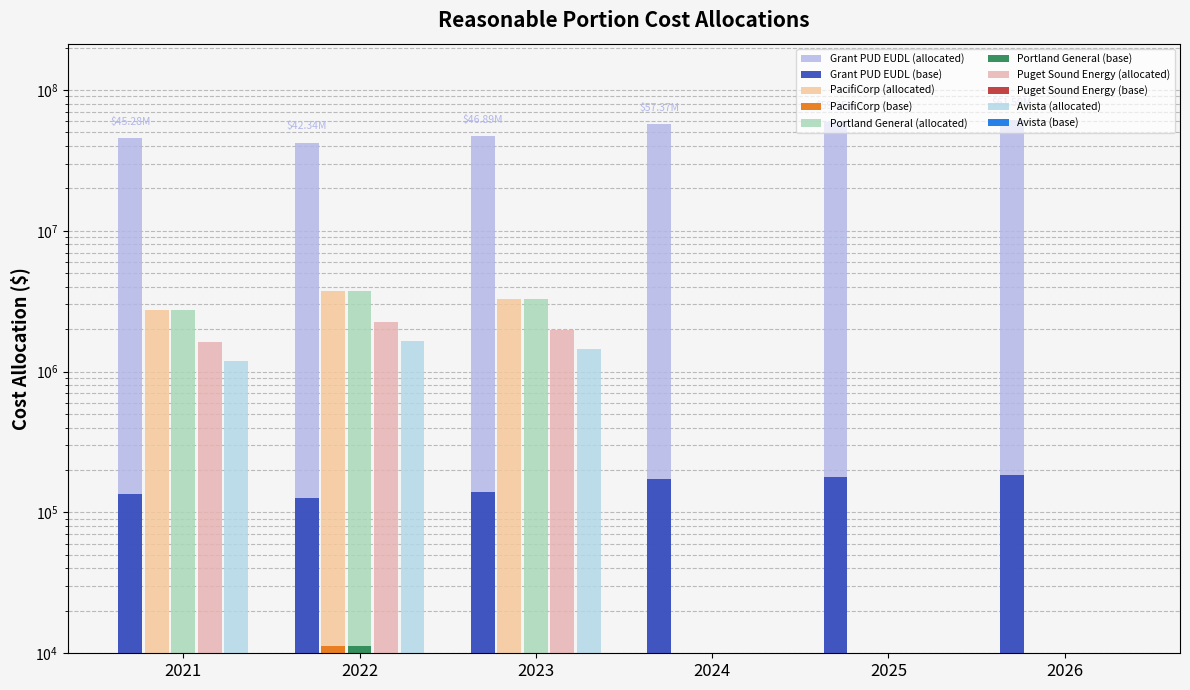

What is the maximum value for PacifiCorp?

3757988.0